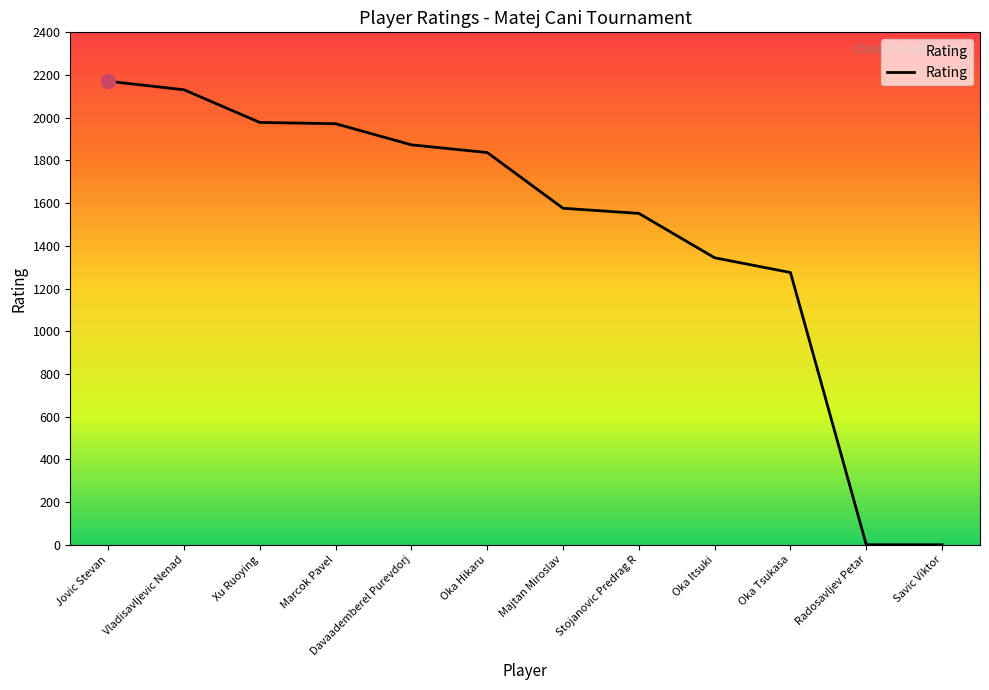

The chart shows a value of 0 at Radosavljev Petar. True or false?

True